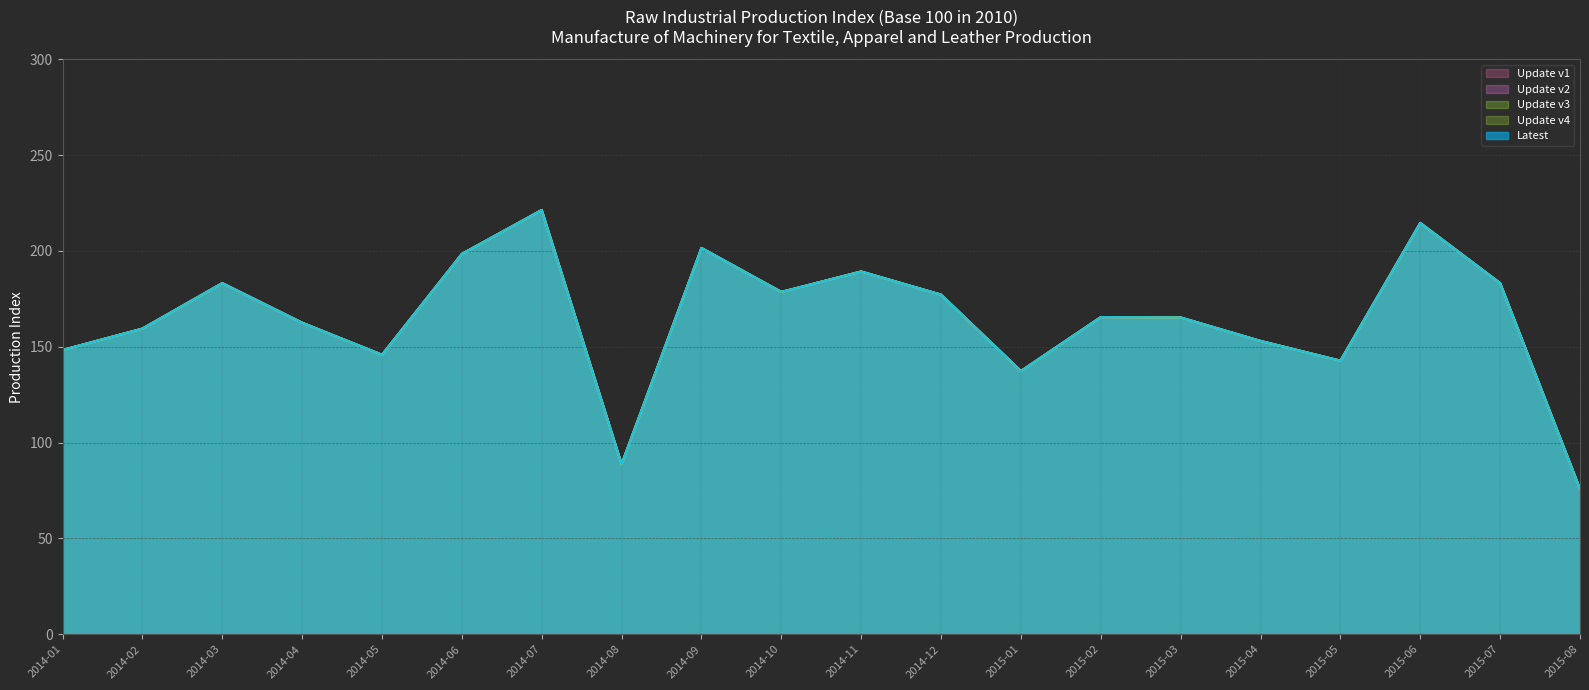

Reading left to right, transcribe all the data shown in this chart.

Update v1: 148.3	159.5	183.2	162.6	145.8	198.4	221.4	88.7	201.6	178.6	189.3	177.2	137.3	165.5	165.3	153.0	142.7	214.6	183.2	75.8
Update v2: 148.3	159.5	183.2	162.6	145.8	198.4	221.4	88.7	201.6	178.6	189.3	177.2	137.3	165.5	165.3	153.0	142.7	214.6	183.2	75.8
Update v3: 148.3	159.5	183.2	162.6	145.8	198.4	221.4	88.7	201.6	178.6	189.3	177.2	137.3	165.5	165.3	153.0	142.7	214.6	183.2	75.8
Update v4: 148.3	159.5	183.2	162.6	145.8	198.4	221.4	88.7	201.6	178.6	189.3	177.2	137.3	165.5	165.3	153.0	142.7	214.6	183.2	75.8
Latest: 148.3	159.5	183.2	162.6	145.8	198.4	221.4	88.7	201.6	178.6	189.3	177.2	137.3	165.5	165.3	153.0	142.7	214.6	183.2	75.8